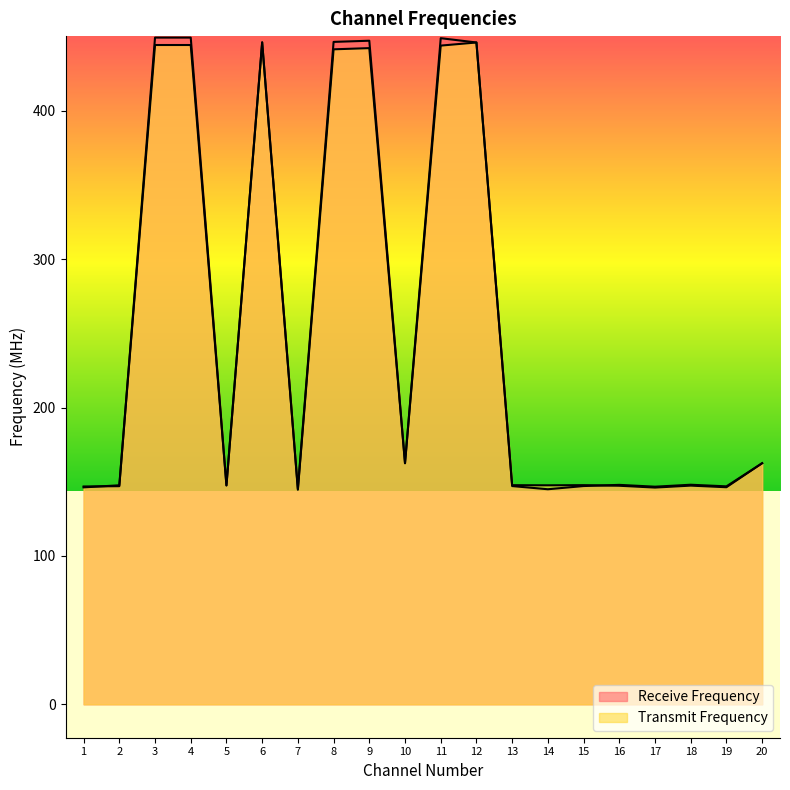

Does the chart have visible grid lines?

No